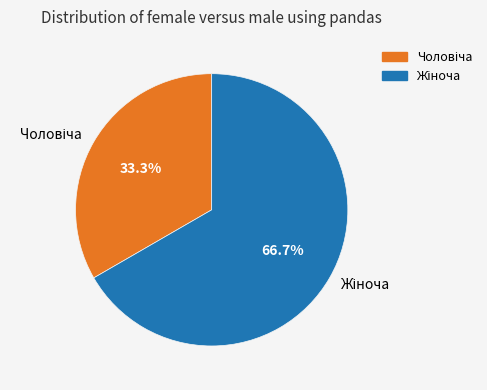

Does any single category account for the majority?

Yes